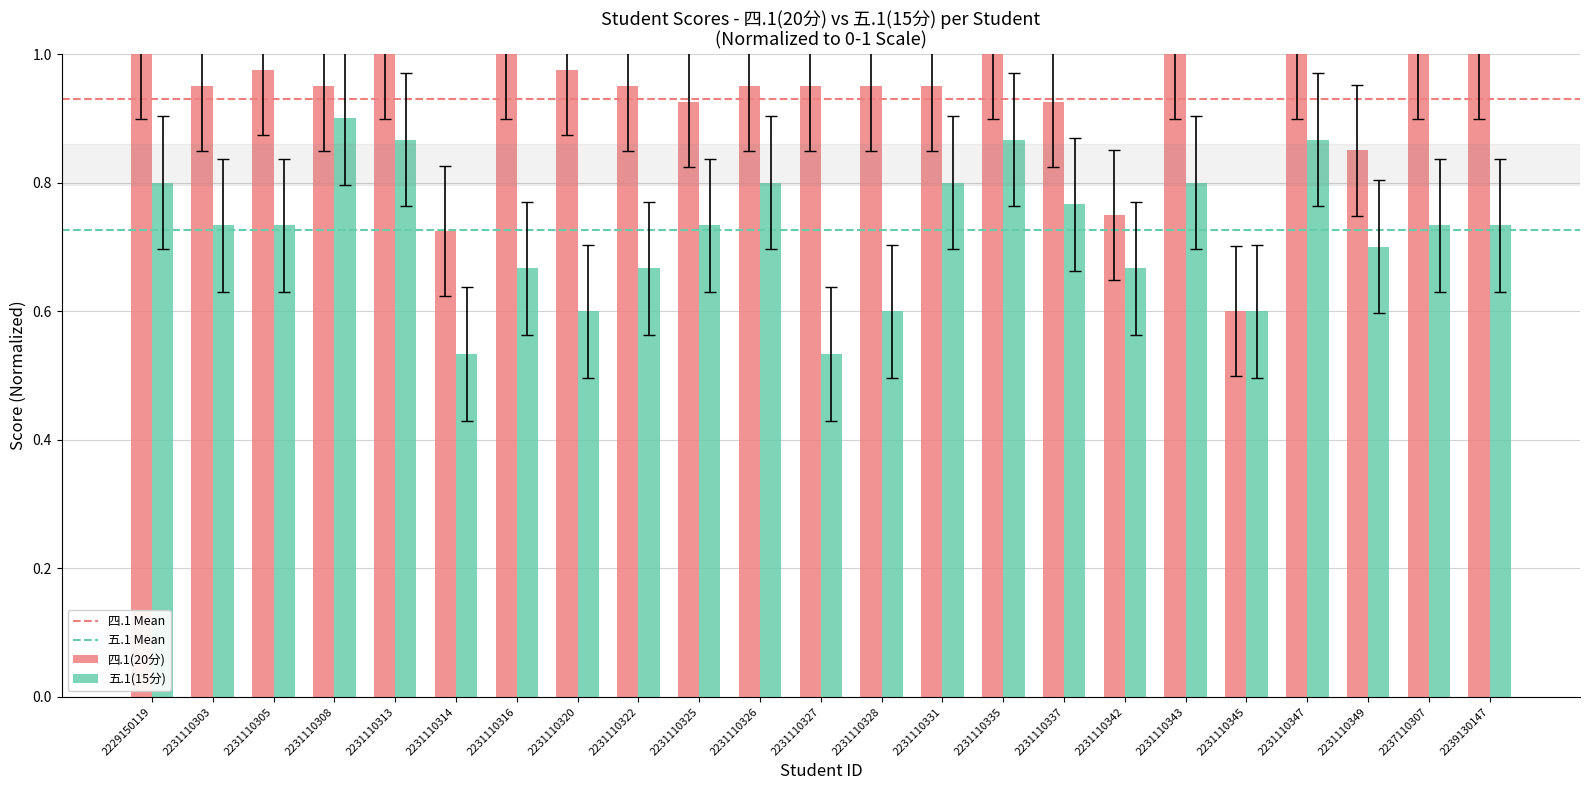

Is it true that 五.1(15分) equals 0.4 at 2231110347?

False